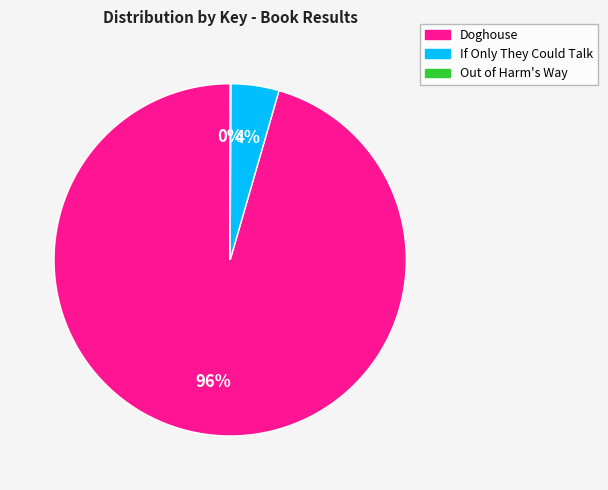

To the nearest percent, what percentage of the pie is Doghouse?

96%